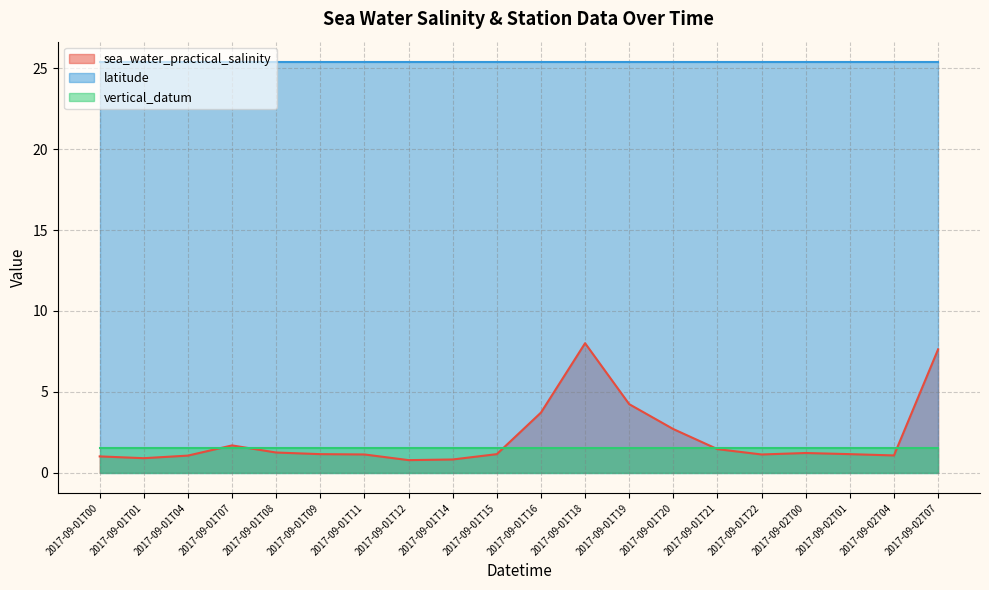

At which category is the sum across all series the highest?

2017-09-01T18